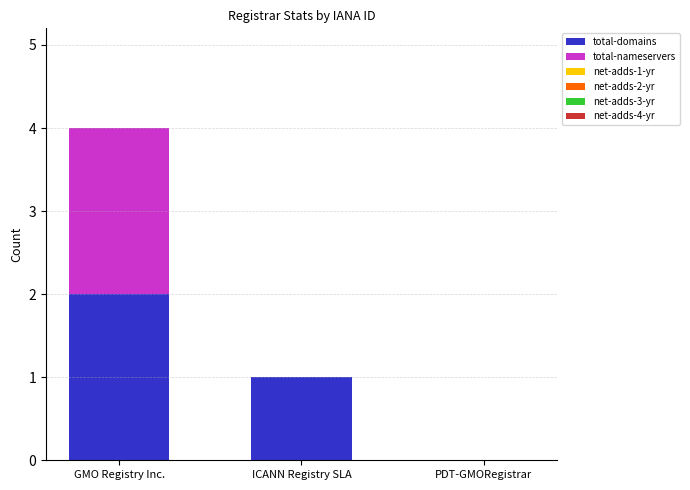

At which label does total-domains reach its peak?

GMO Registry Inc.